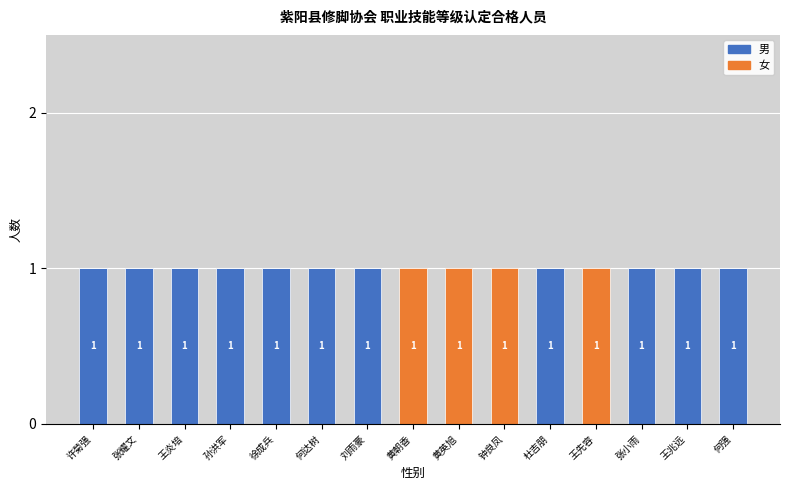

What is the sum of all 男 values?

11